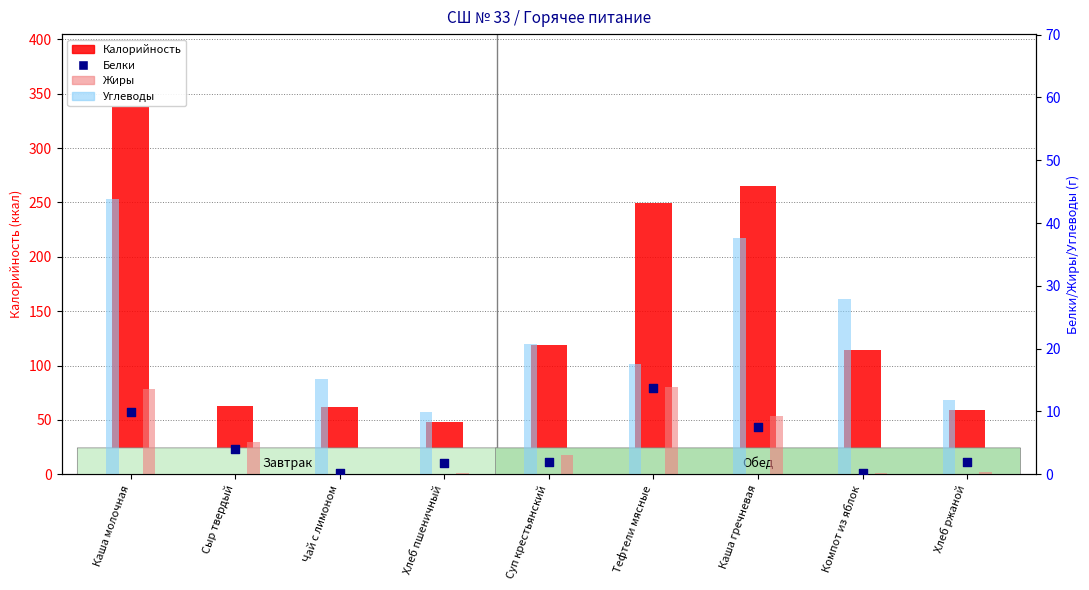

Which series has the widest spread of Y values?

Калорийность